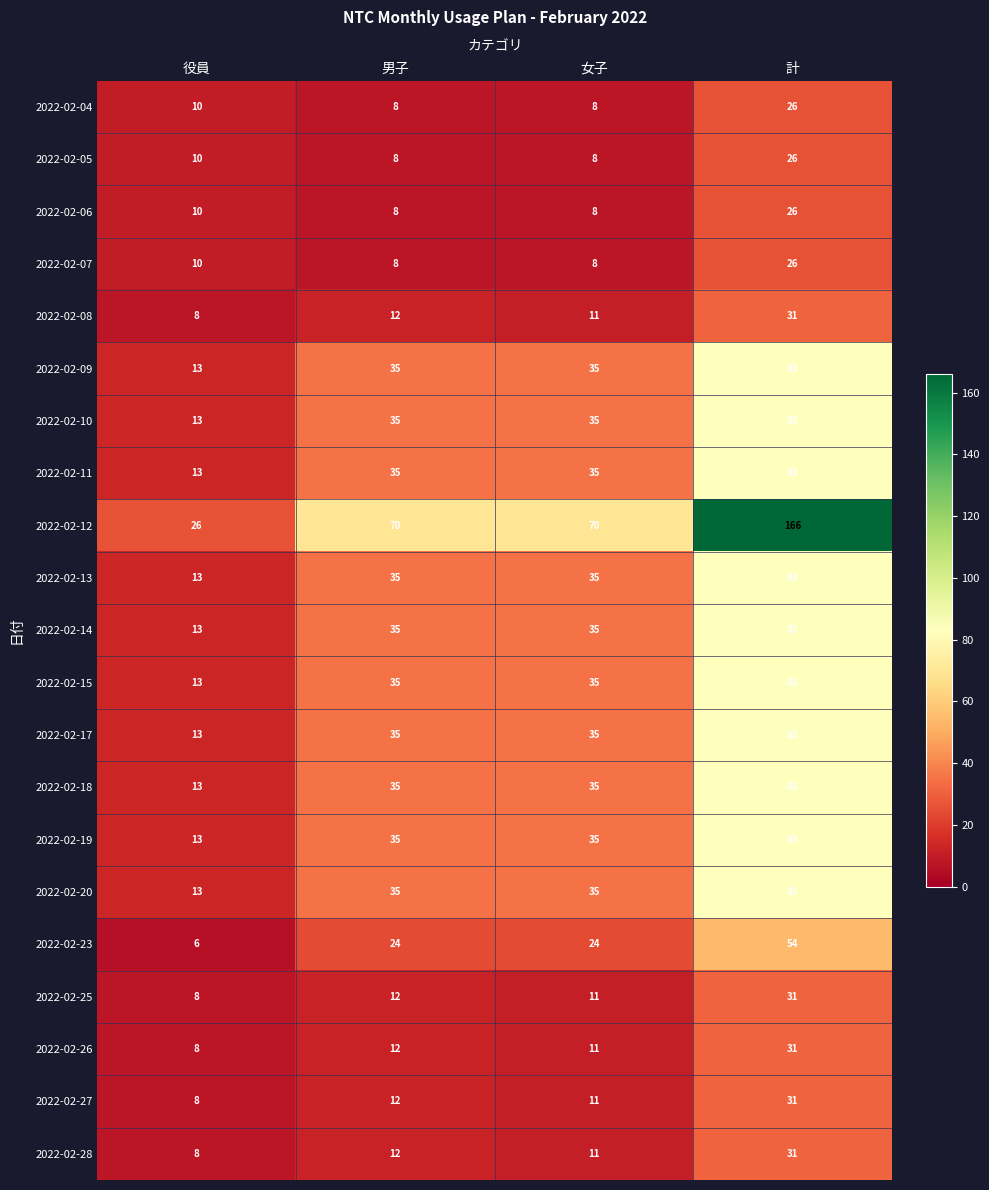

What is the average value of the 2022-02-05 series?

13